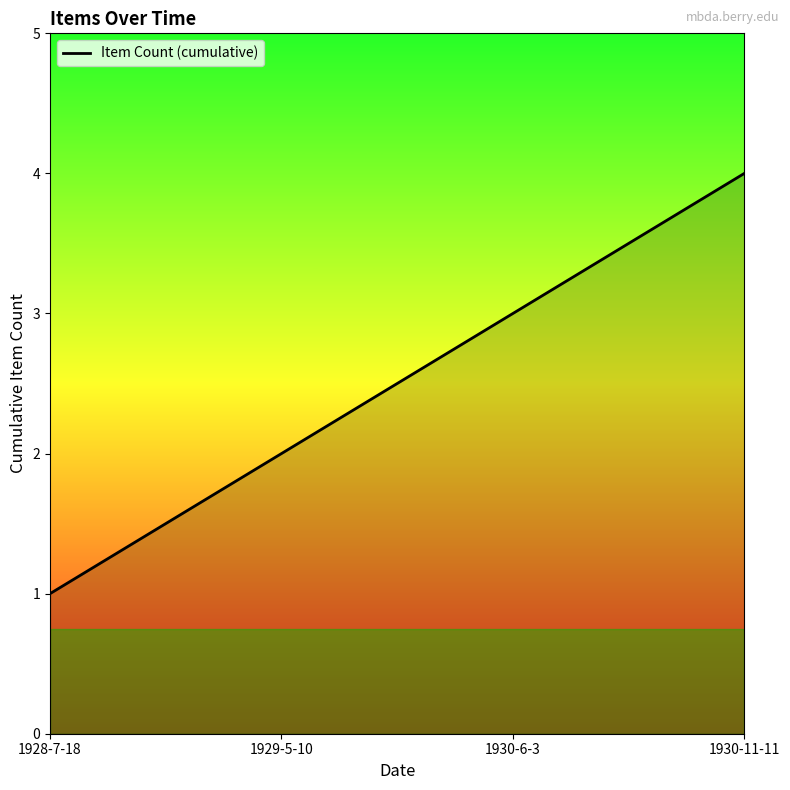

Count the number of categories in the chart.

4